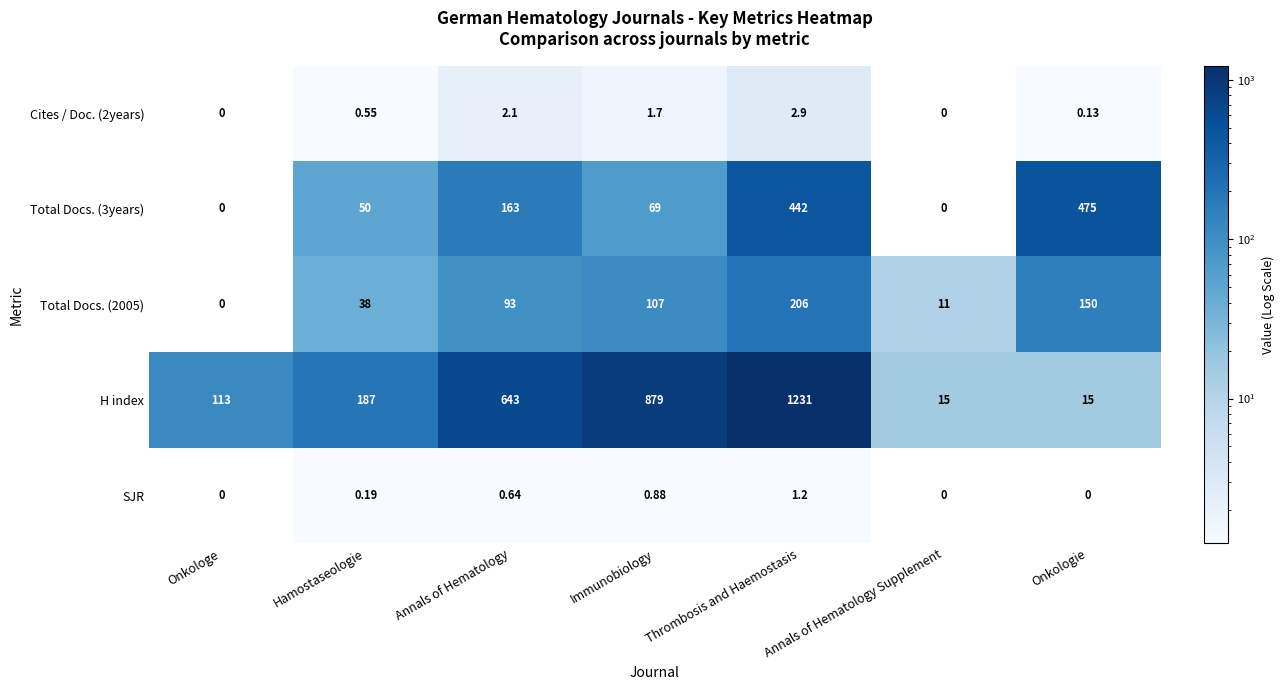

What is the total value across all series at Annals of Hematology?

901.7